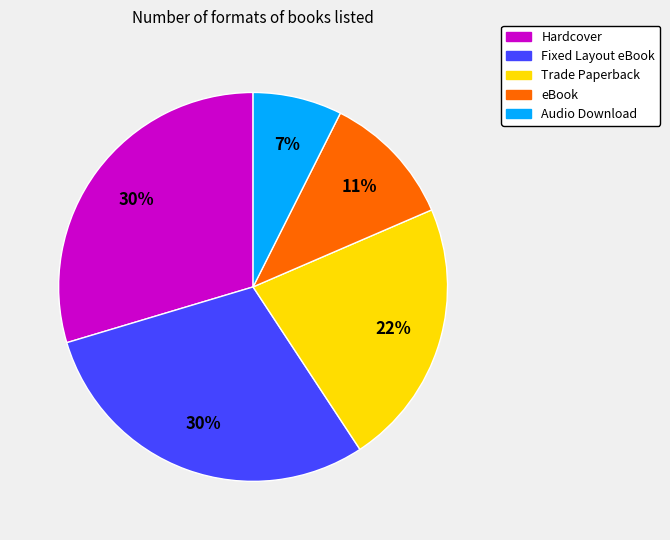

Does Trade Paperback represent more than half of the total?

No